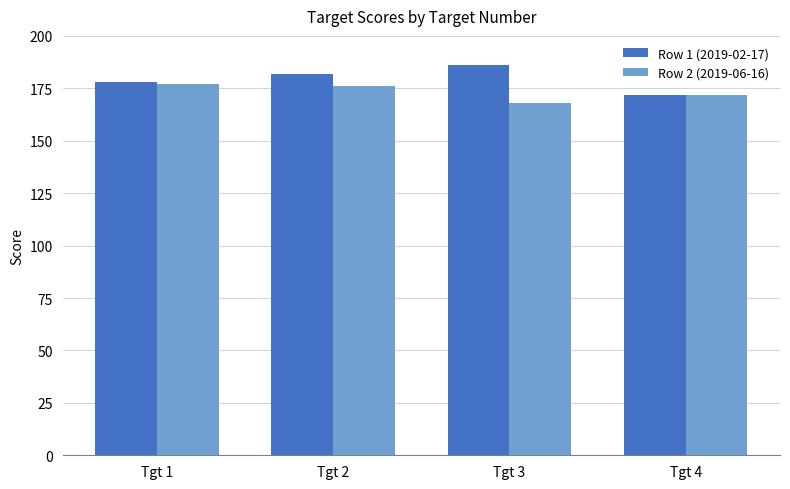

Count the Row 1 (2019-02-17) values in the range 178 to 186.

3